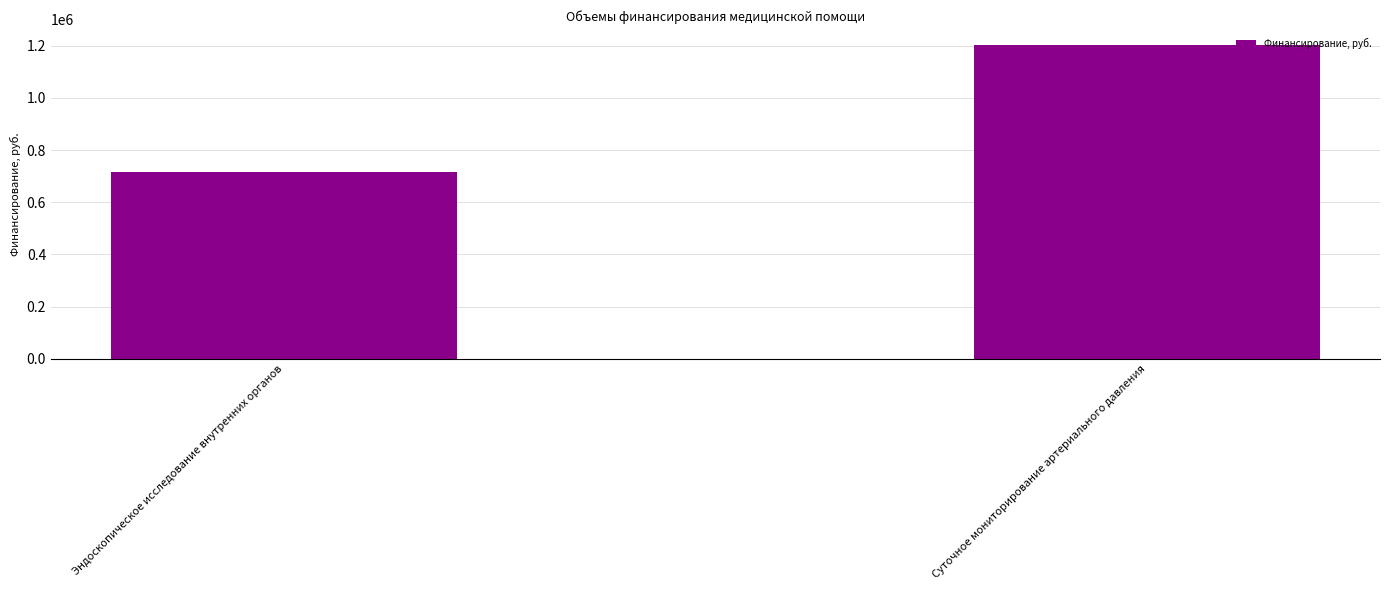

Rank the categories by value from lowest to highest.

Эндоскопическое исследование внутренних органов, Суточное мониторирование артериального давления